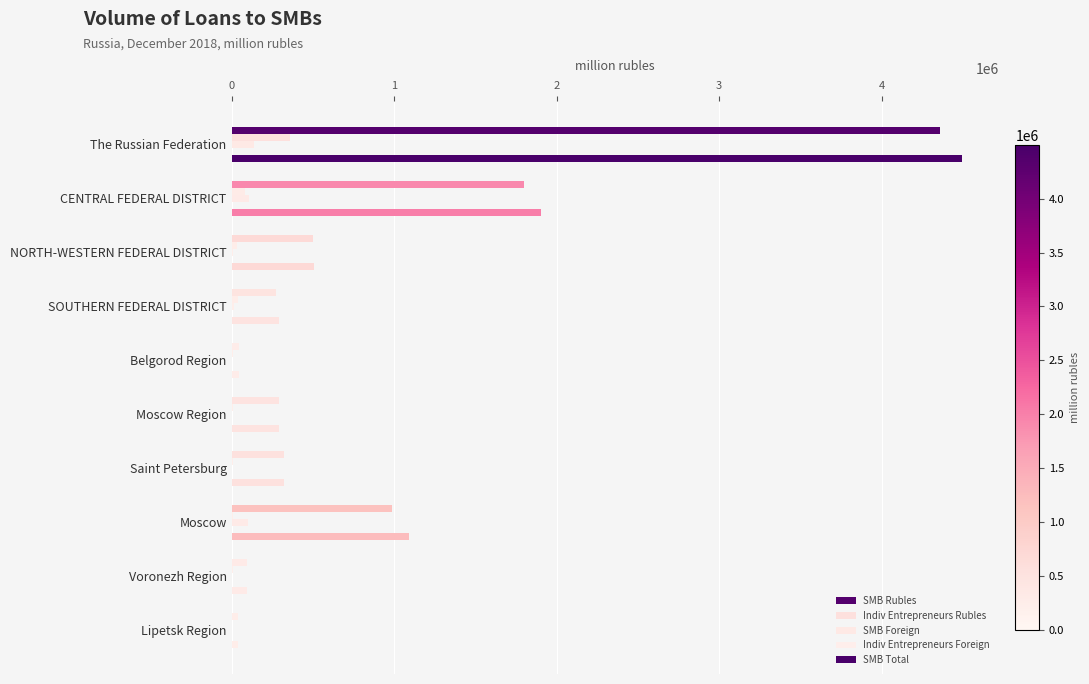

How many series are shown in this chart?

5